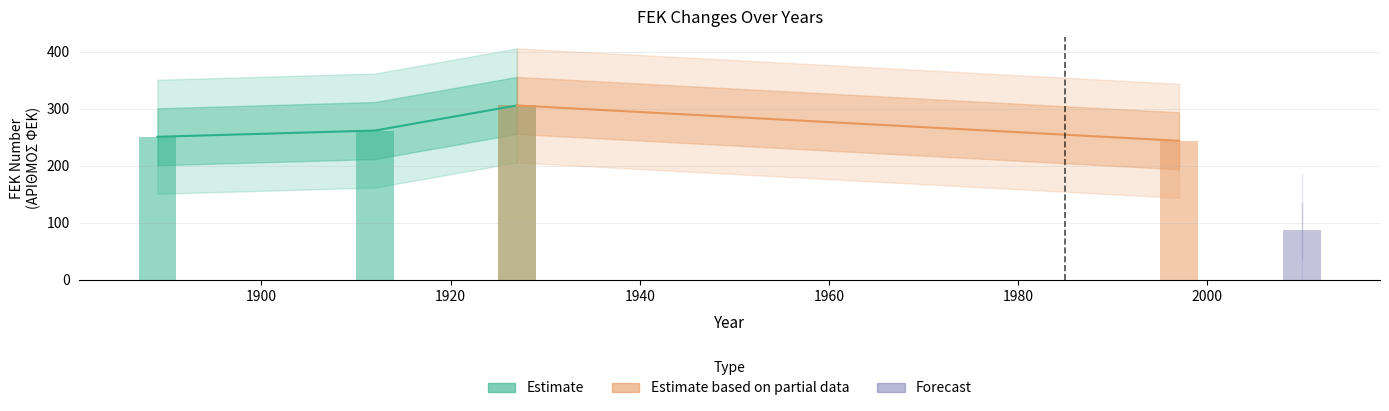

What is the sum of all values?

1456